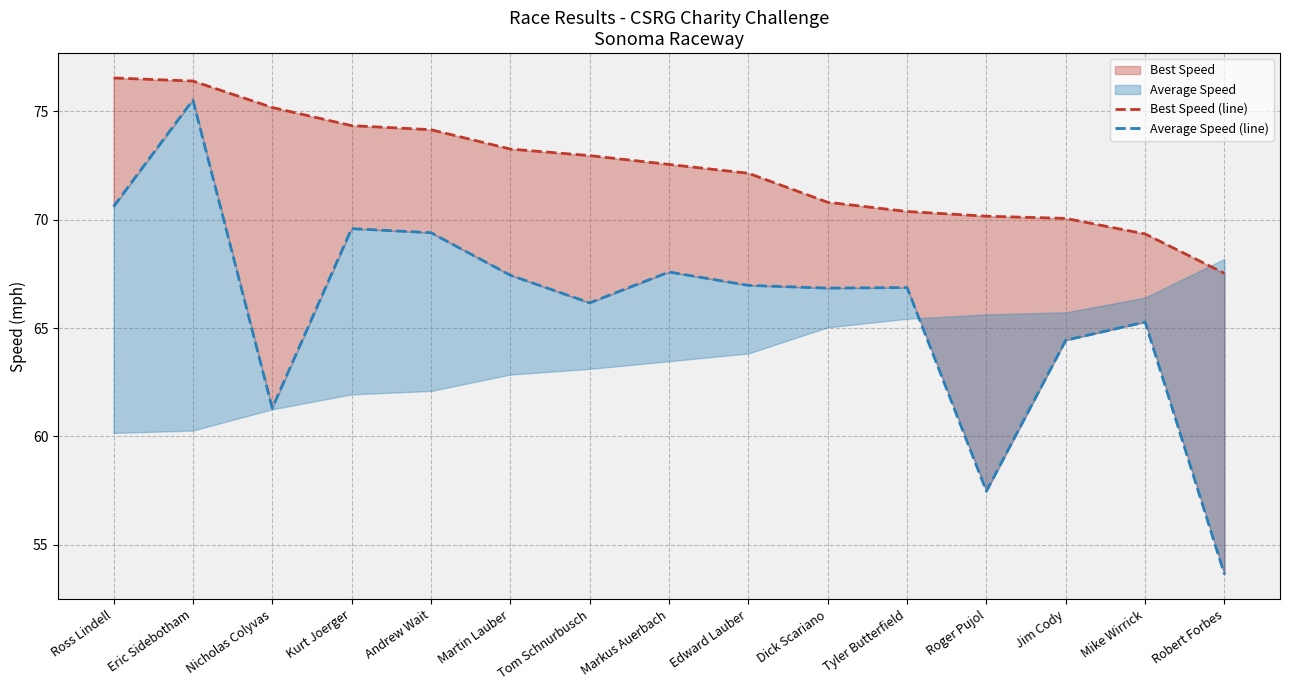

Reading left to right, what are all the values shown in this chart?

Best Speed (line): Ross Lindell=76.5	Eric Sidebotham=76.4	Nicholas Colyvas=75.2	Kurt Joerger=74.3	Andrew Wait=74.1	Martin Lauber=73.3	Tom Schnurbusch=73.0	Markus Auerbach=72.5	Edward Lauber=72.1	Dick Scariano=70.8	Tyler Butterfield=70.4	Roger Pujol=70.2	Jim Cody=70.1	Mike Wirrick=69.3	Robert Forbes=67.5
Average Speed (line): Ross Lindell=70.6	Eric Sidebotham=75.5	Nicholas Colyvas=61.3	Kurt Joerger=69.6	Andrew Wait=69.4	Martin Lauber=67.4	Tom Schnurbusch=66.2	Markus Auerbach=67.6	Edward Lauber=67.0	Dick Scariano=66.8	Tyler Butterfield=66.9	Roger Pujol=57.5	Jim Cody=64.4	Mike Wirrick=65.3	Robert Forbes=53.6